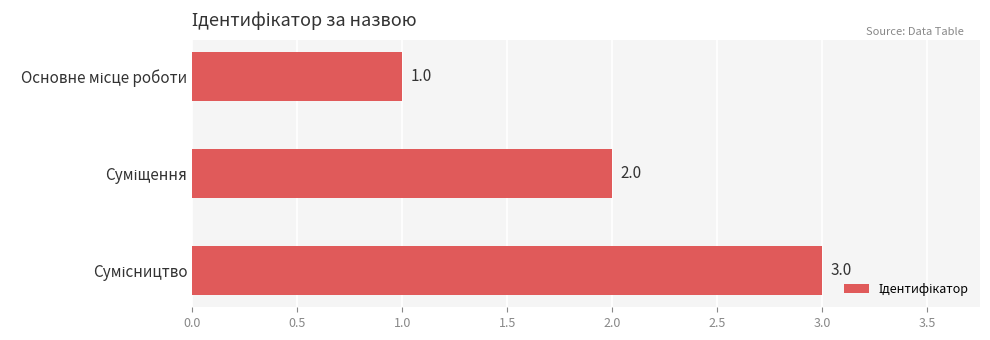

What is the value of the 1st bar from the top?

1